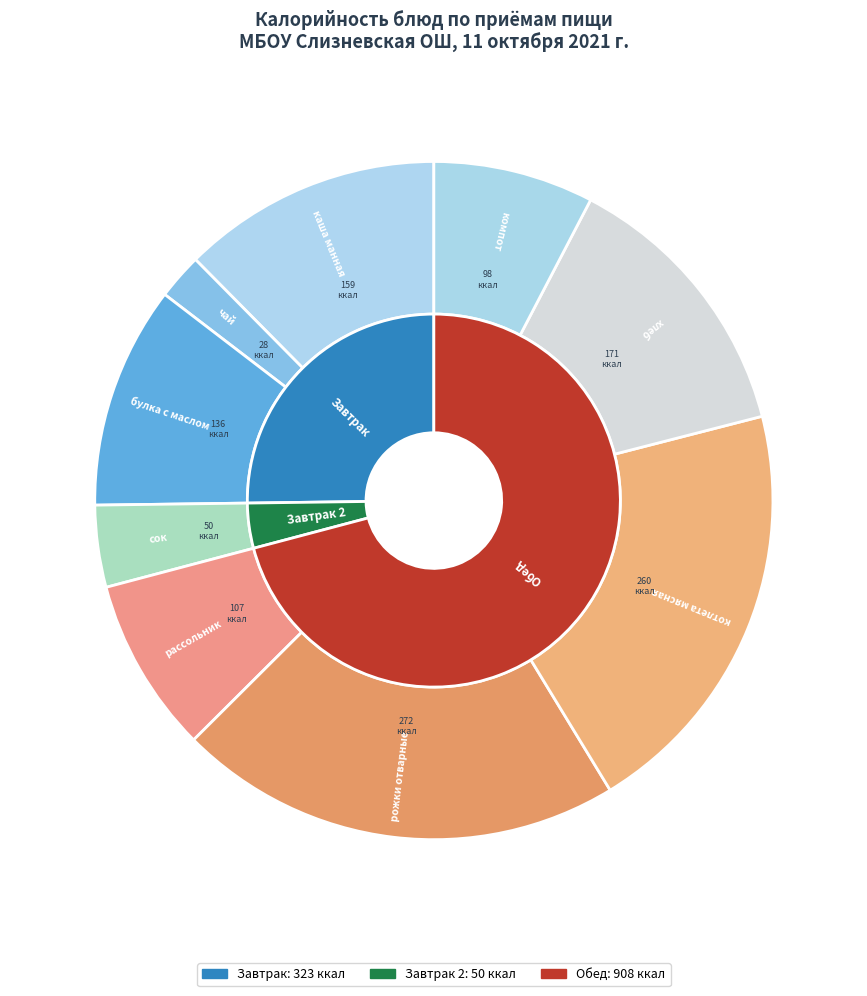

Combined, what portion of the pie is чай and рожки отварные?

23.4%